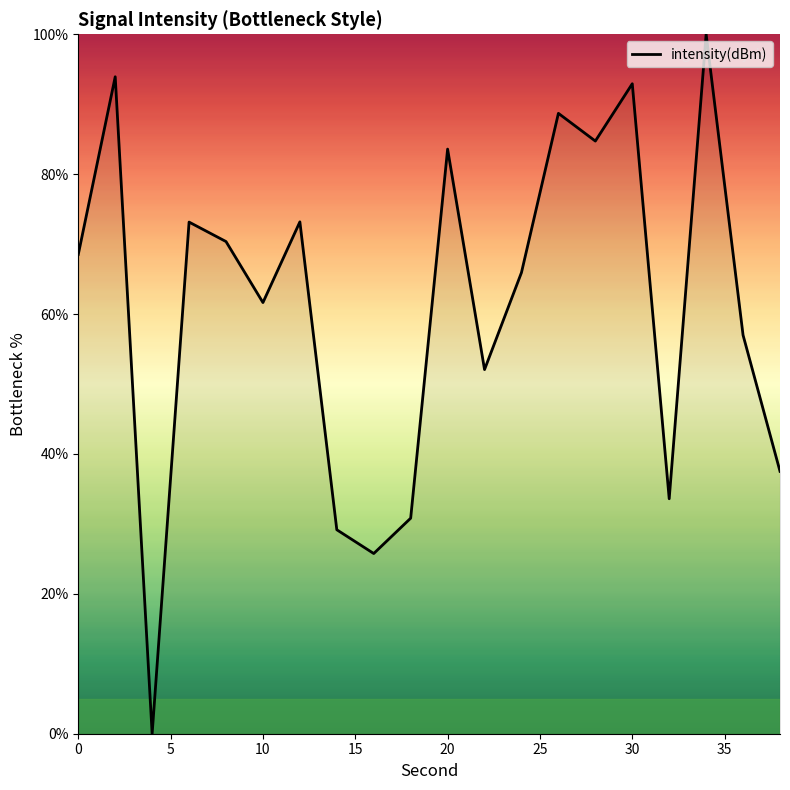

Does the chart have visible grid lines?

No